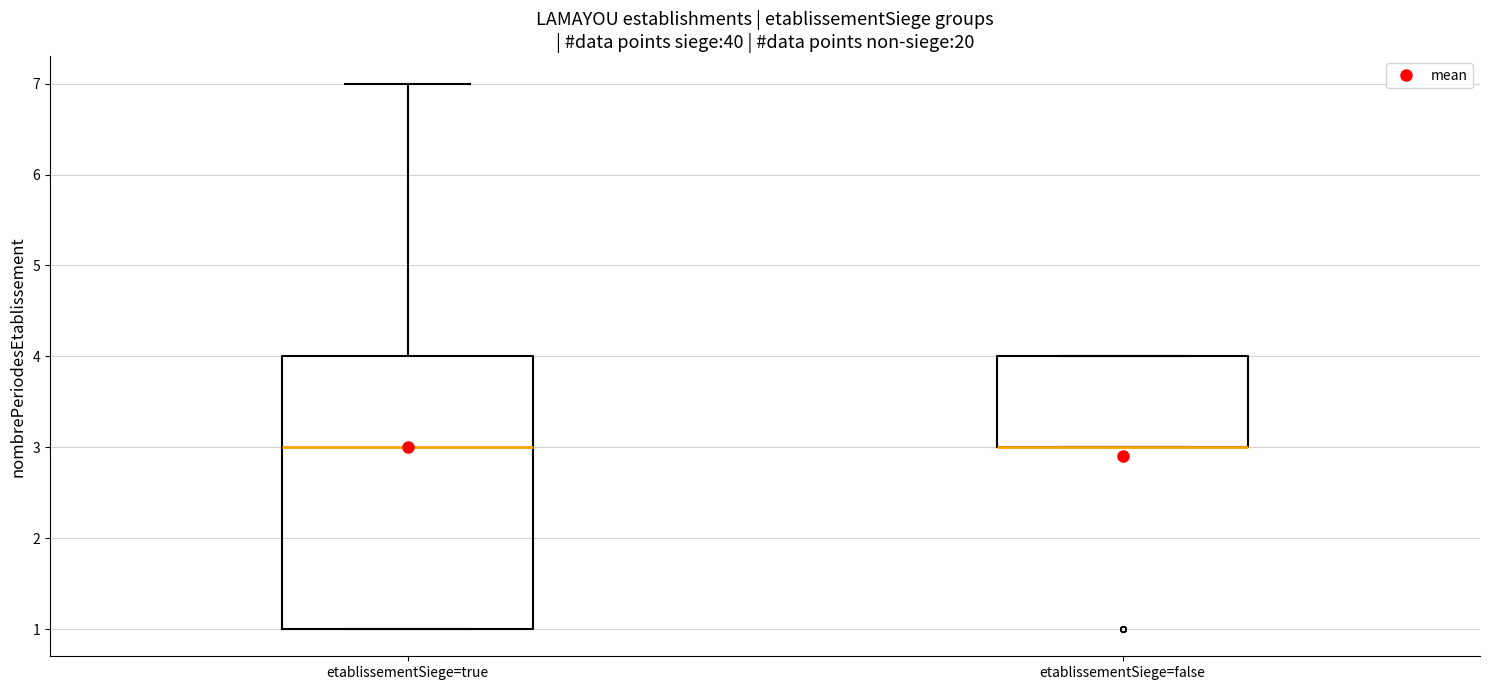

Reading left to right, read every box against the y-axis: the position of its median line, the range the box covers, and the ends of its whiskers. The values are not printed on the chart, so give them approximately, as read against the axis.

etablissementSiege=true: median 3, box 1 to 4, whiskers 1 to 7
etablissementSiege=false: median 3 (drawn on the box's lower edge), box 3 to 4, whiskers 3 to 4